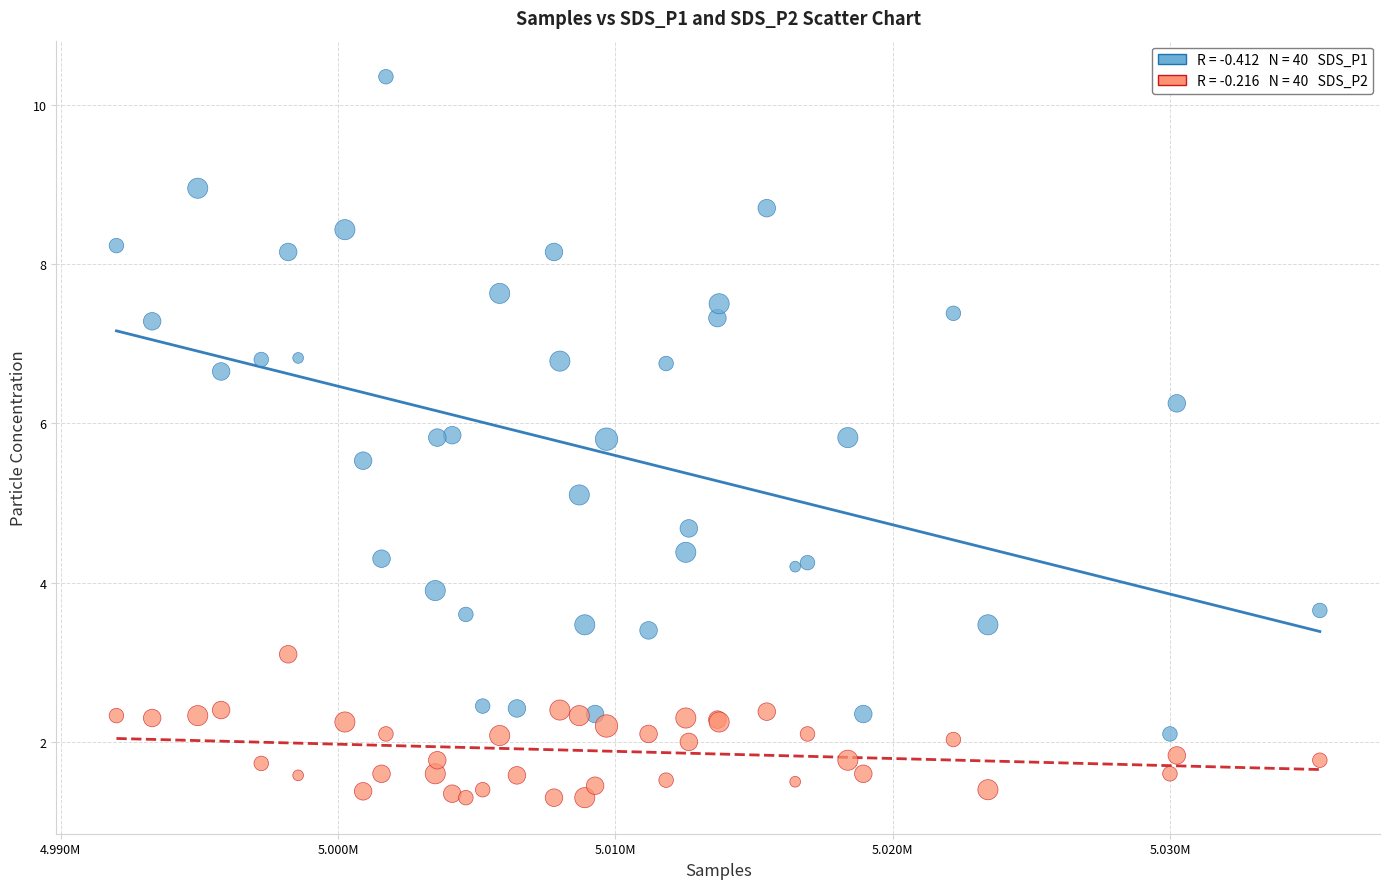

Across all series, what Y value is closest to 5?

5.1